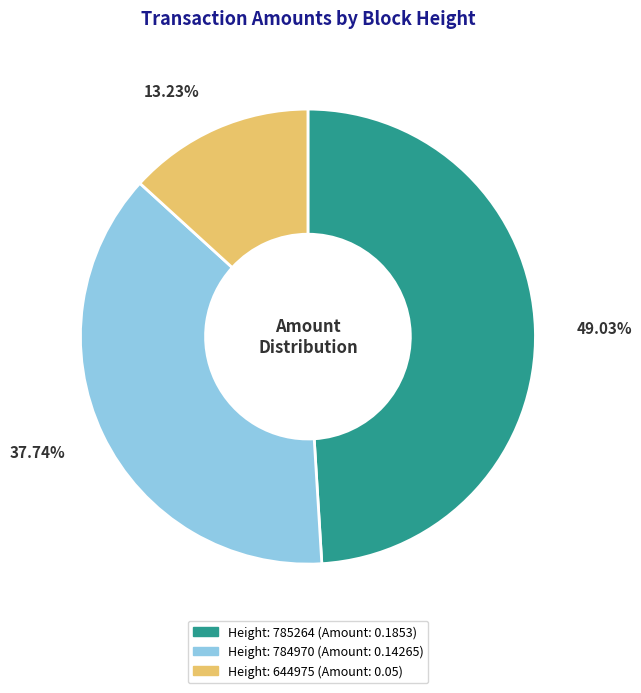

Is there any slice that represents more than half of the pie?

No